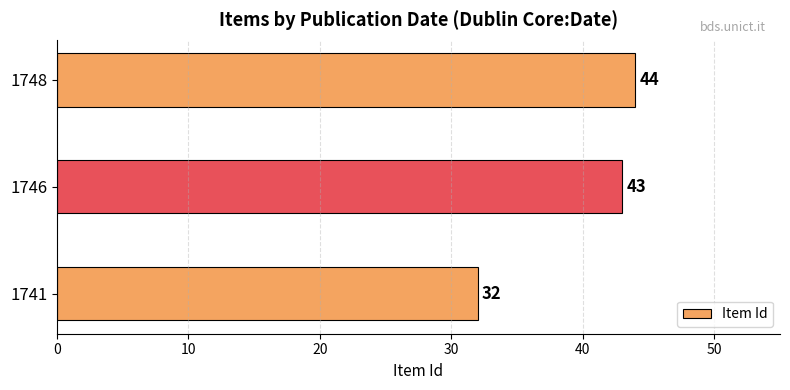

What is the maximum value shown in the chart?

44